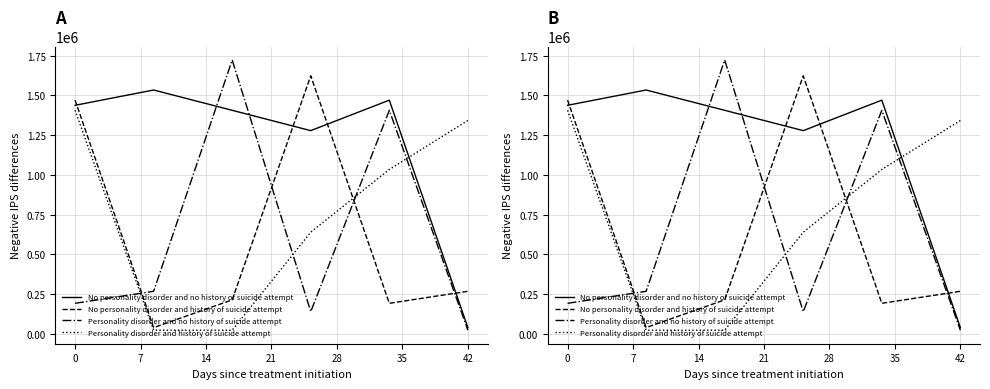

What is the smallest value displayed?

22251